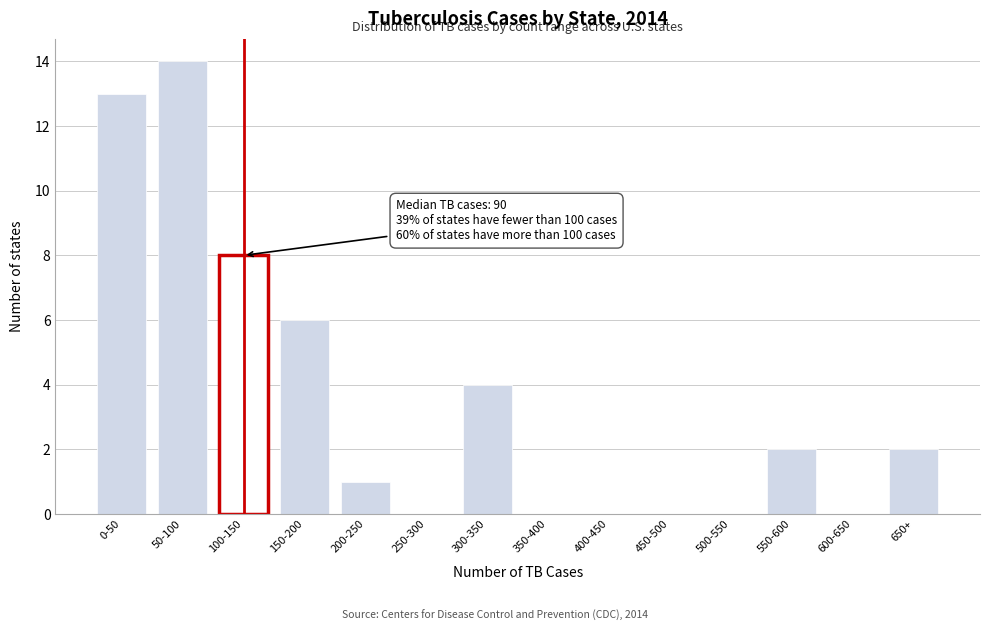

The chart shows a value of 21 at 0-50. True or false?

False